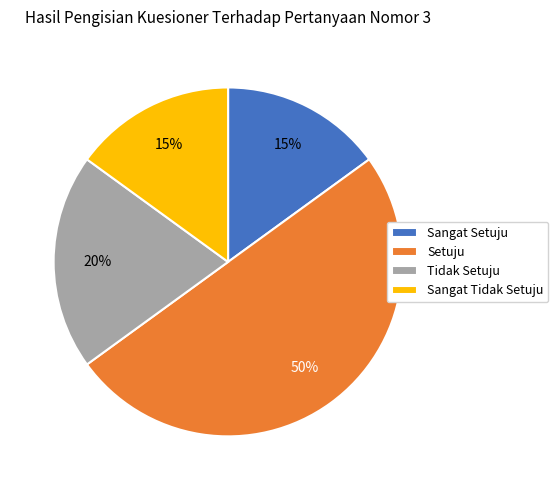

What is the largest slice in the pie chart?

Setuju